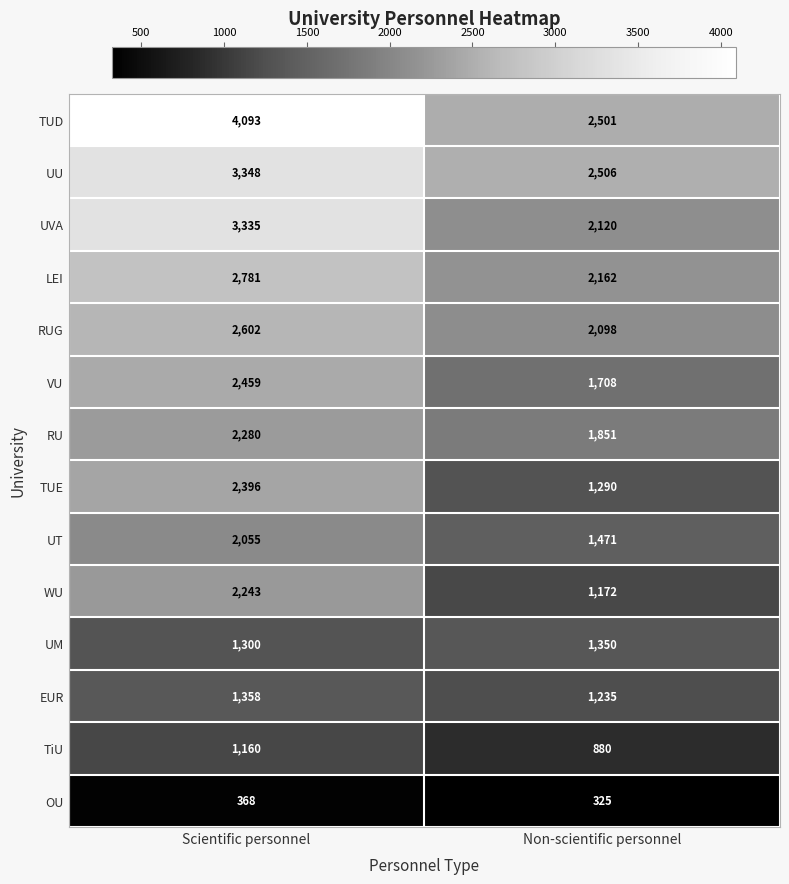

What is the lowest value of the TiU series?

880